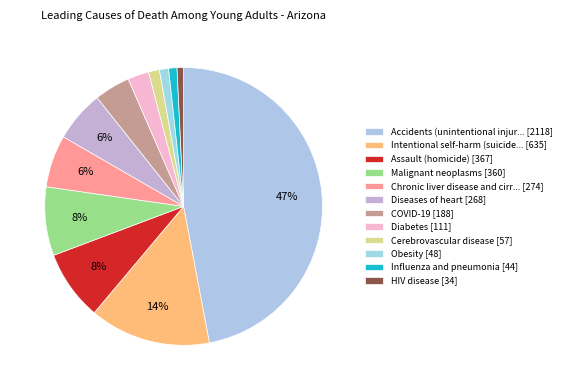

What is the smallest slice in the pie chart?

HIV disease